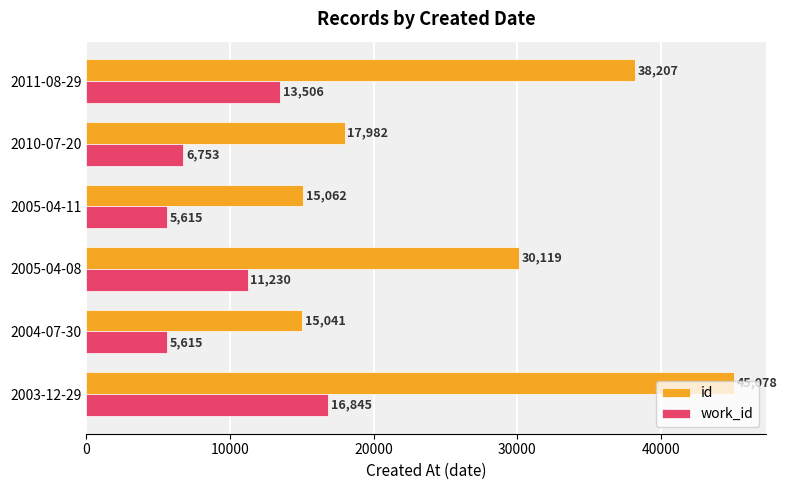

Rank the series by their maximum value, from lowest to highest.

work_id, id